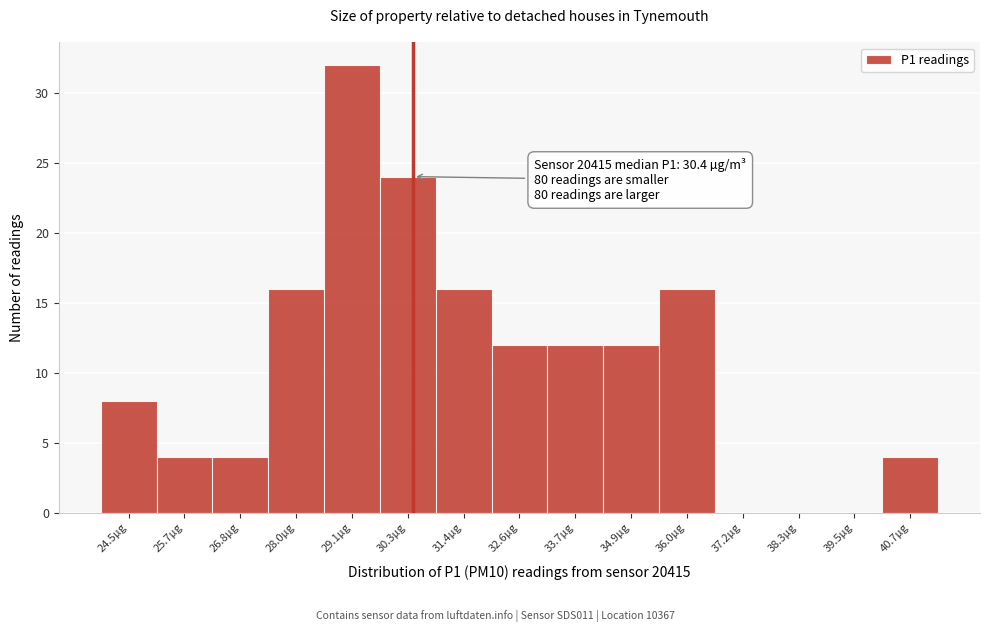

Over which range of the x-axis is the bar tallest?

28.6 to 29.6